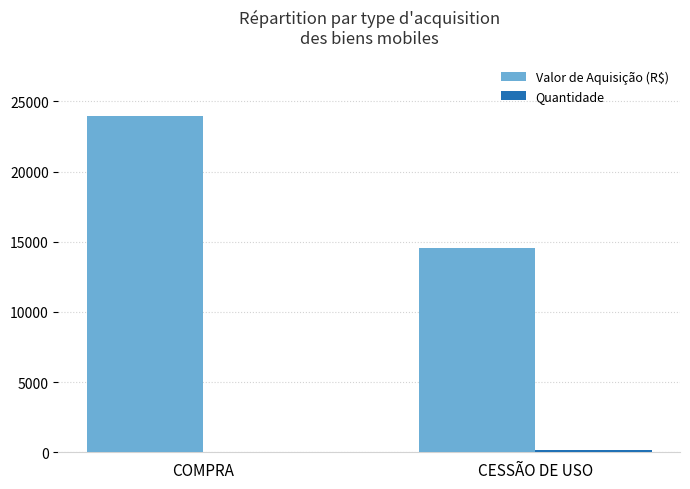

Between COMPRA and CESSÃO DE USO, which series saw the biggest shift?

Valor de Aquisição (R$)